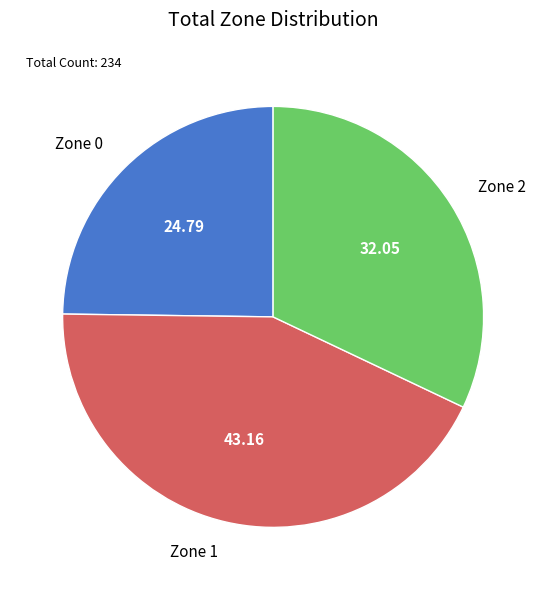

Rank the categories by value from lowest to highest.

Zone 0, Zone 2, Zone 1